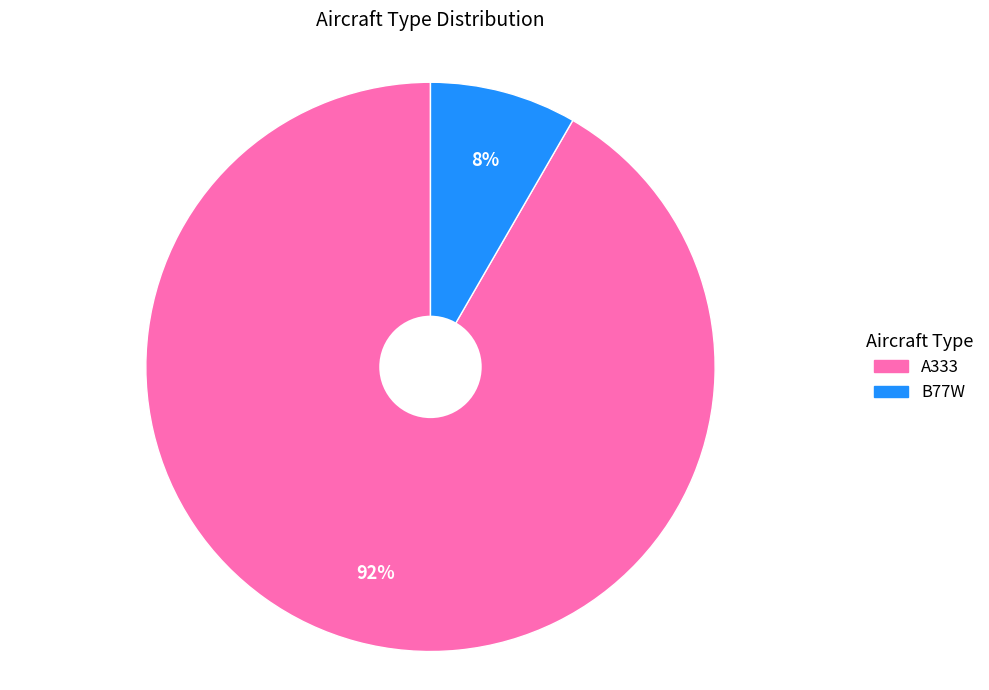

Is it true that A333 is 86% of the pie?

False